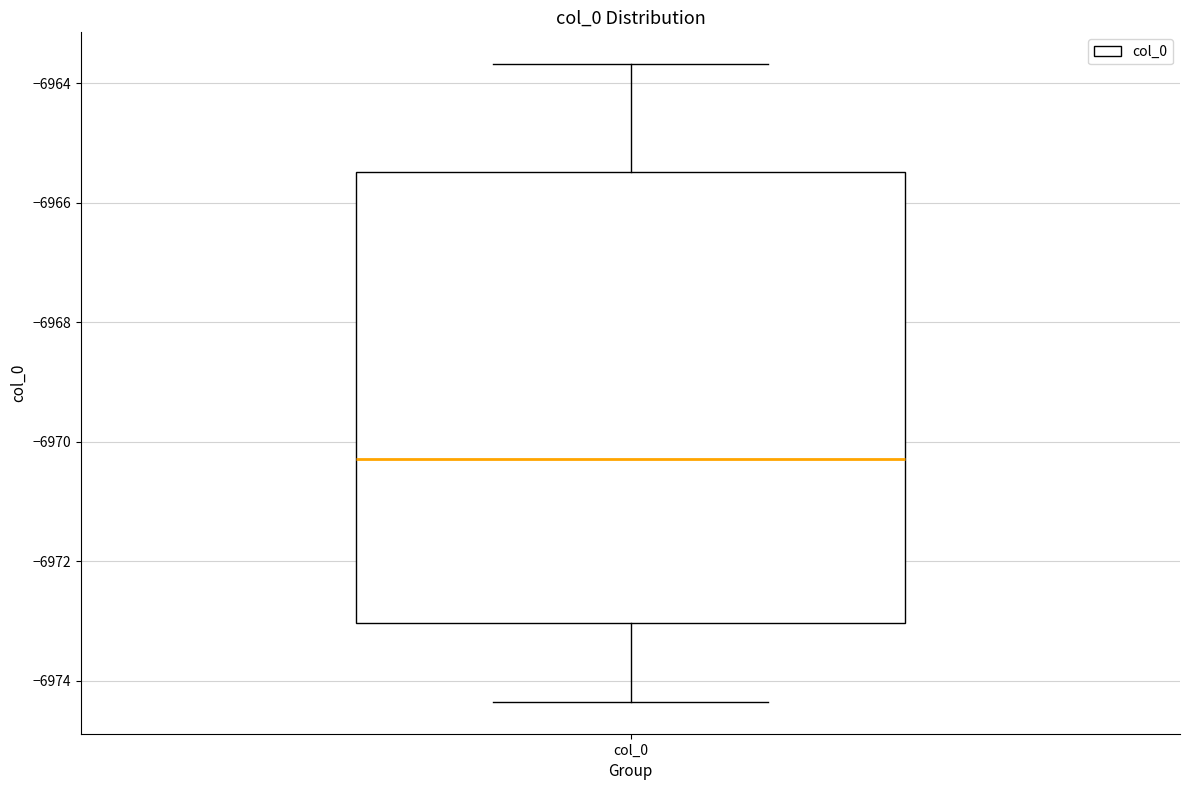

Read this box plot against the y-axis: the position of the median line, the range covered by the box, and the ends of both whiskers. The values are not printed on the chart, so give them approximately, as read against the axis.

median -6970.2, box -6973.0 to -6965.4, whiskers -6974.4 to -6963.6